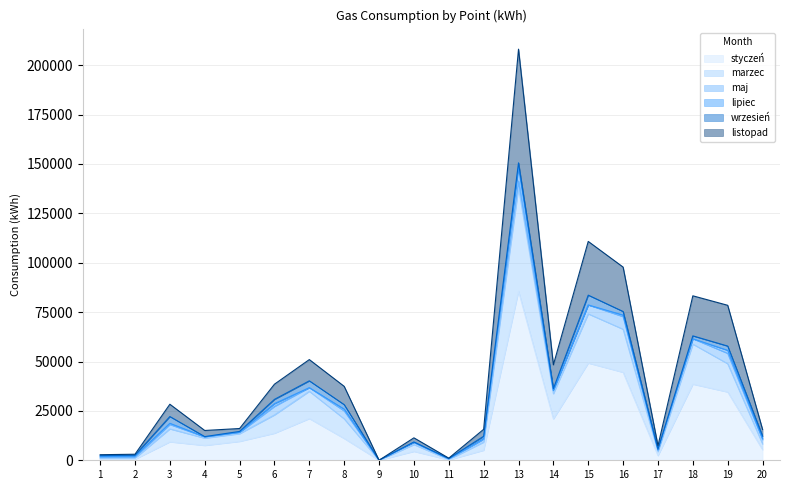

What is the value of the marzec point at the 6th from the left?

22942